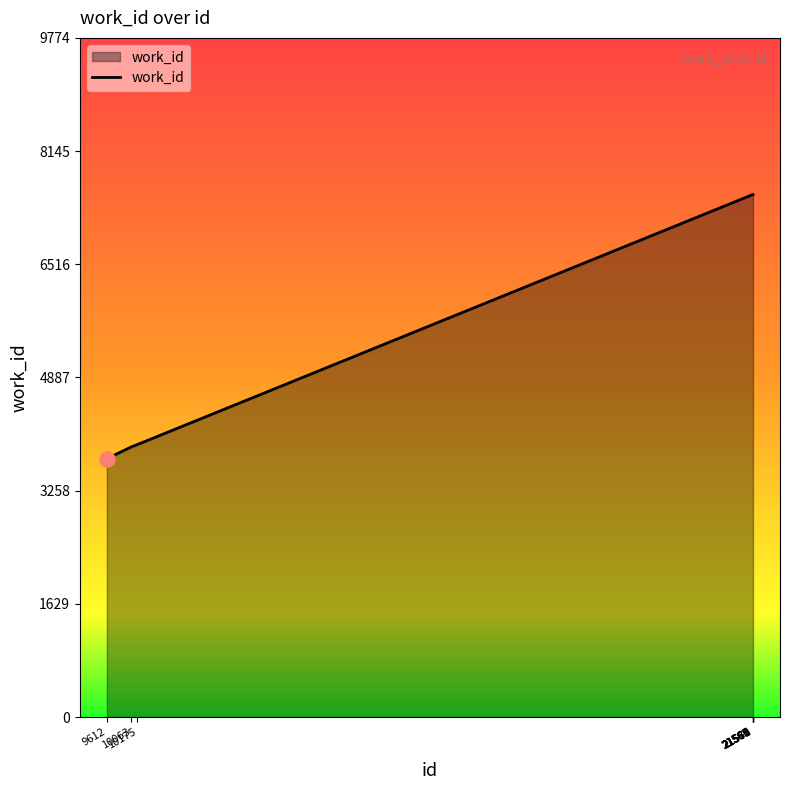

Approximately how many times larger is the value at 10175 compared to 10063?

1.0